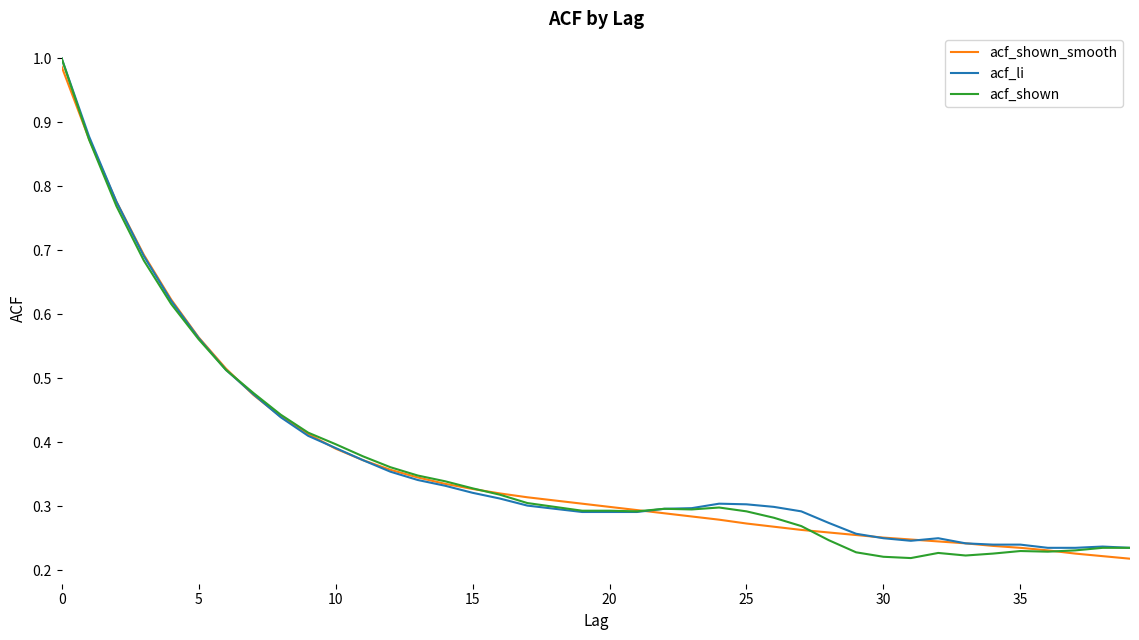

Which category has the lowest value in the acf_shown series?

31